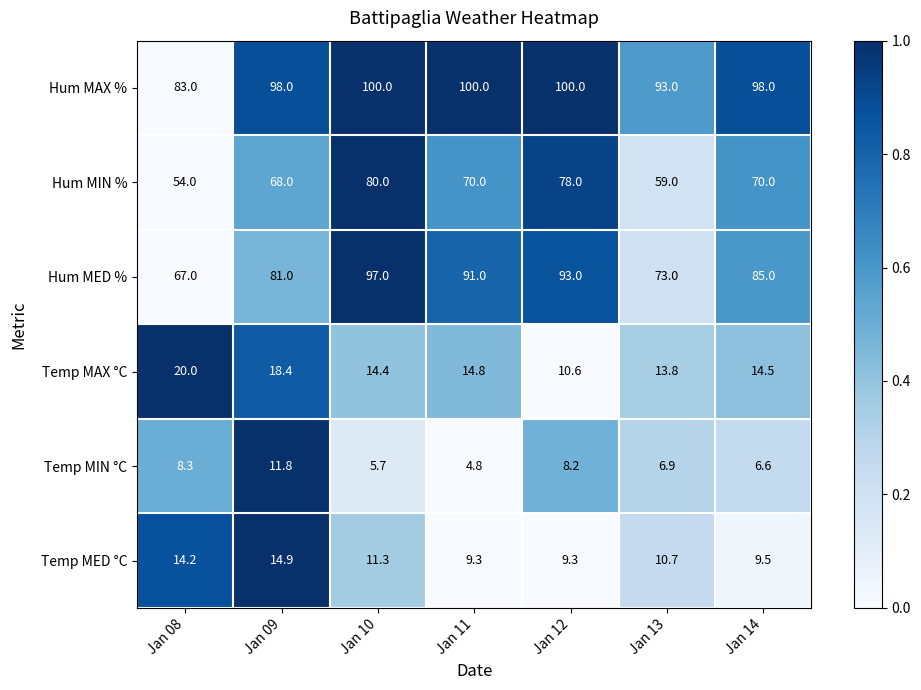

Where does the Temp MAX °C series first go above 14?

Jan 08